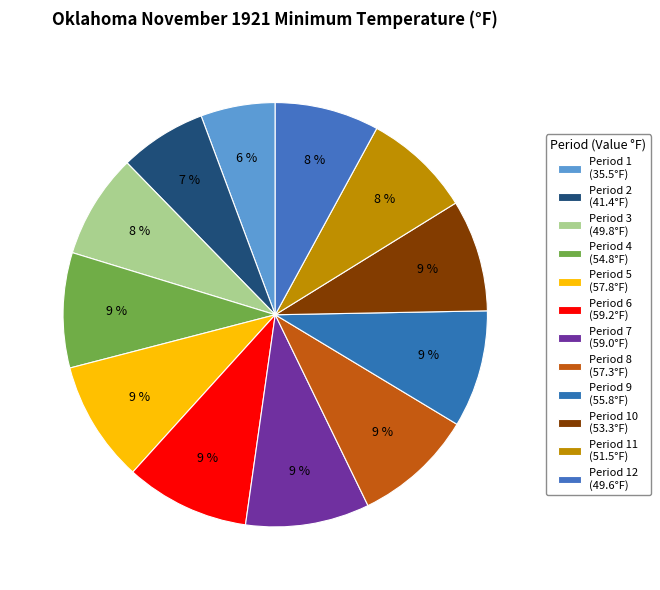

What is the smallest slice in the pie chart?

Period 1